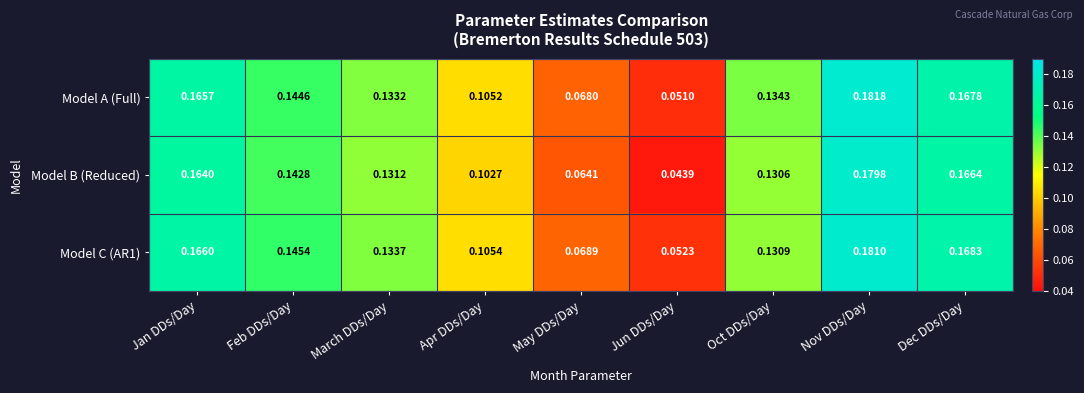

Which series has the largest total across all categories?

Model C (AR1)